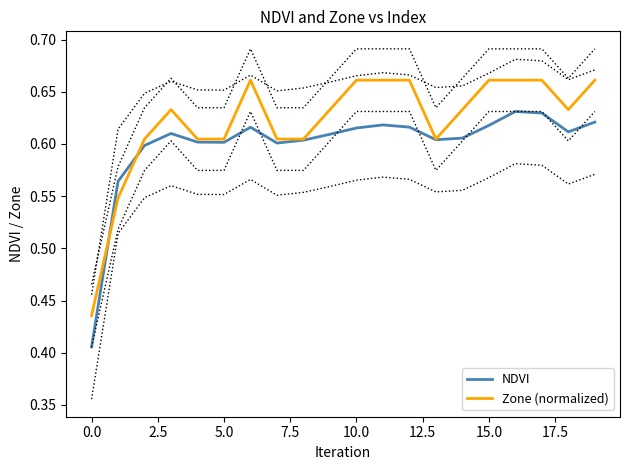

The NDVI series shows 0.6 at 5.0. True or false?

True